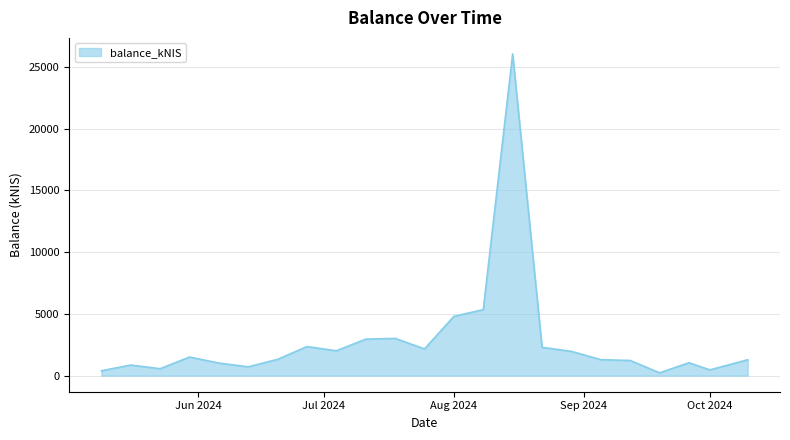

What is the average value?

2820.6